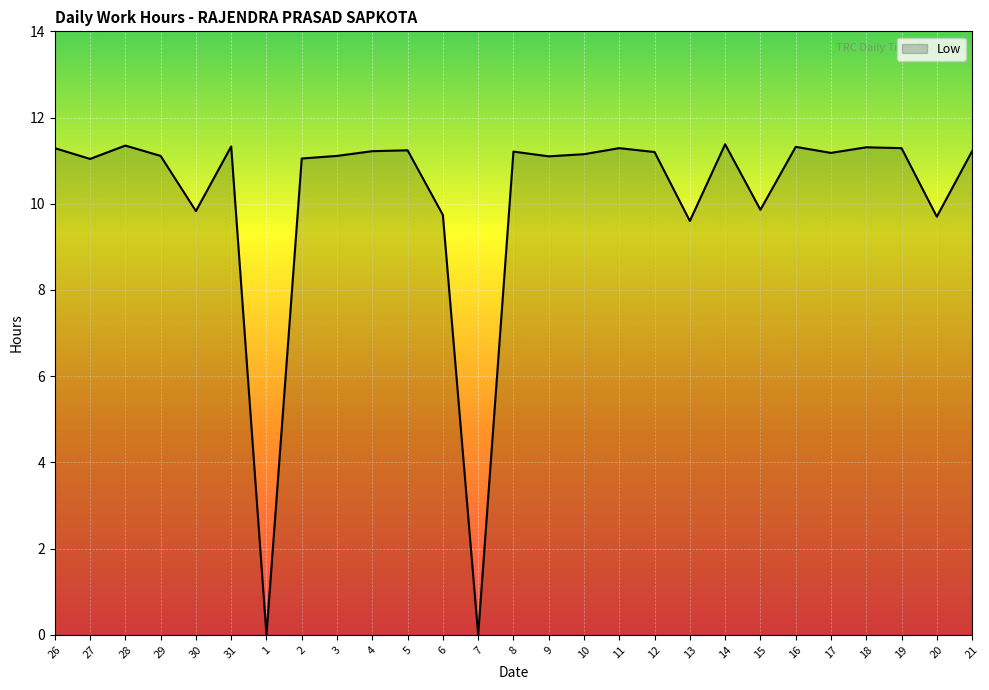

What is the difference between the maximum and second lowest values?

11.4